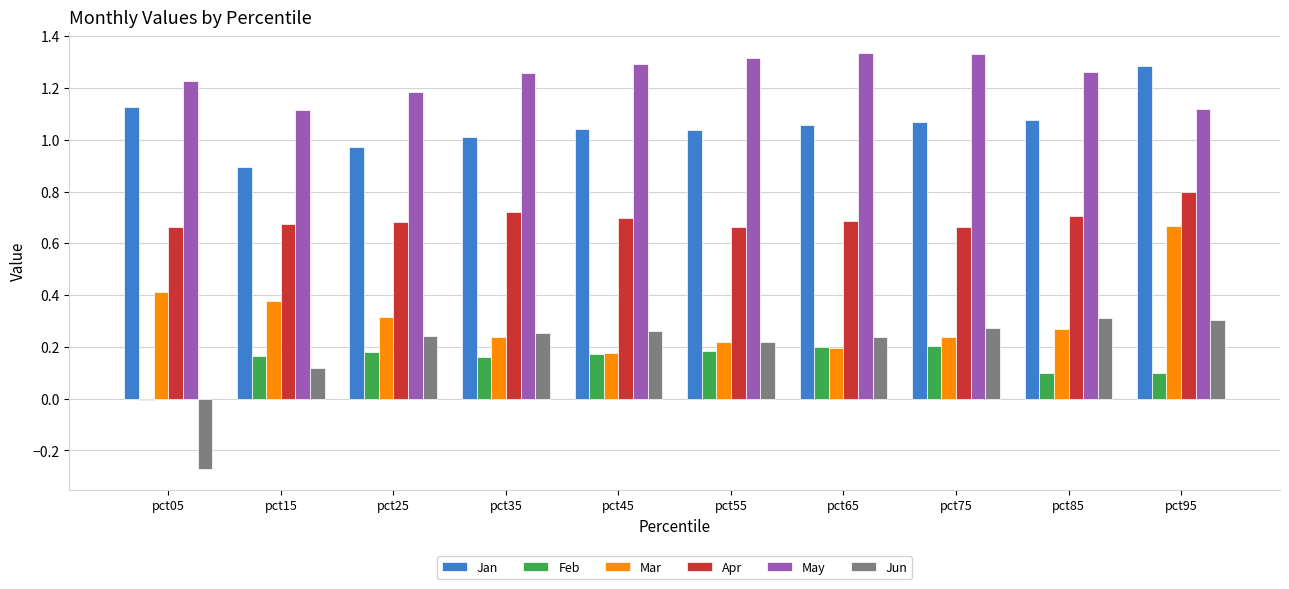

What is the sum of all Jan values?

10.6